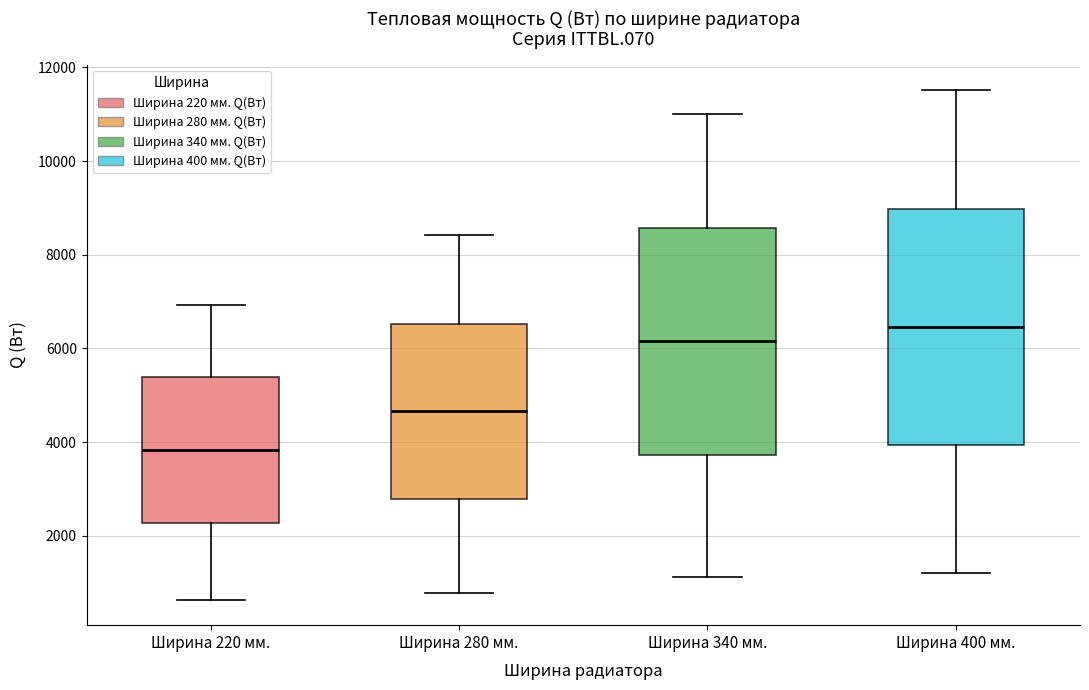

Which box's median line is the highest?

Ширина 400 мм.